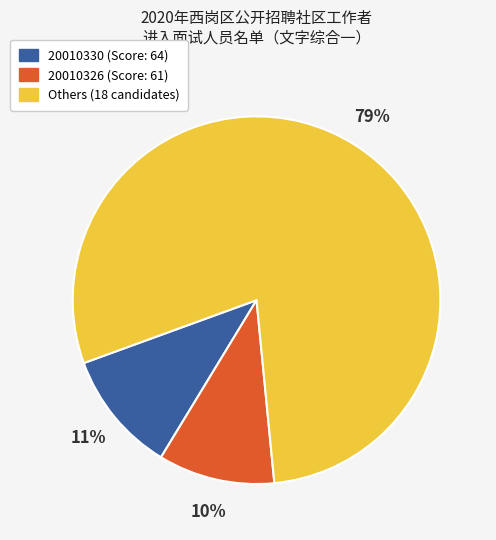

Does any single category account for the majority?

Yes